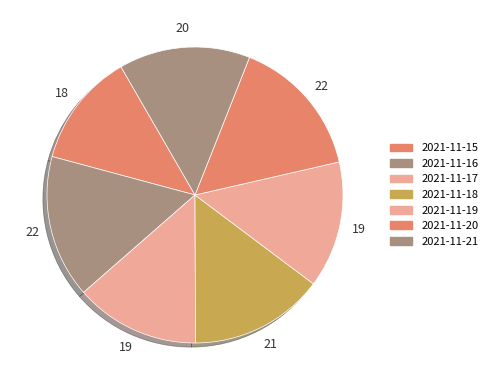

Which slice is the smallest?

2021-11-15